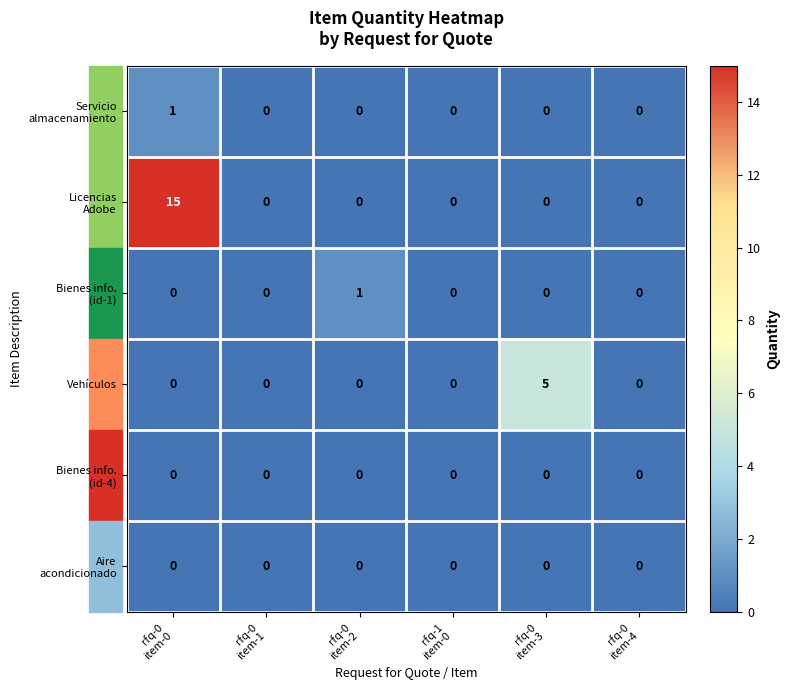

What is the difference between the highest and lowest values at rfq-0
item-0?

15